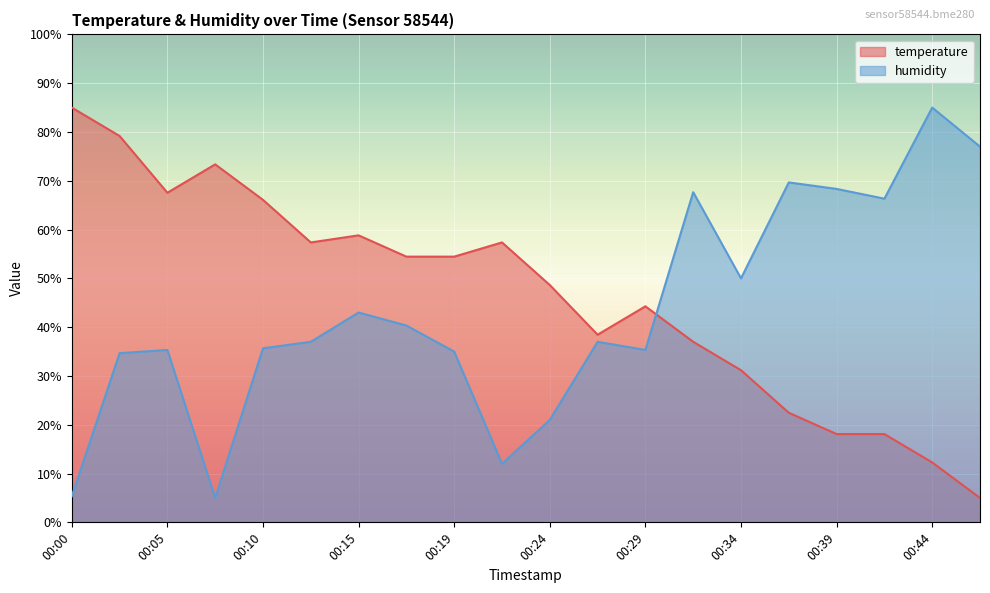

True or false: humidity and temperature cross at least once.

True